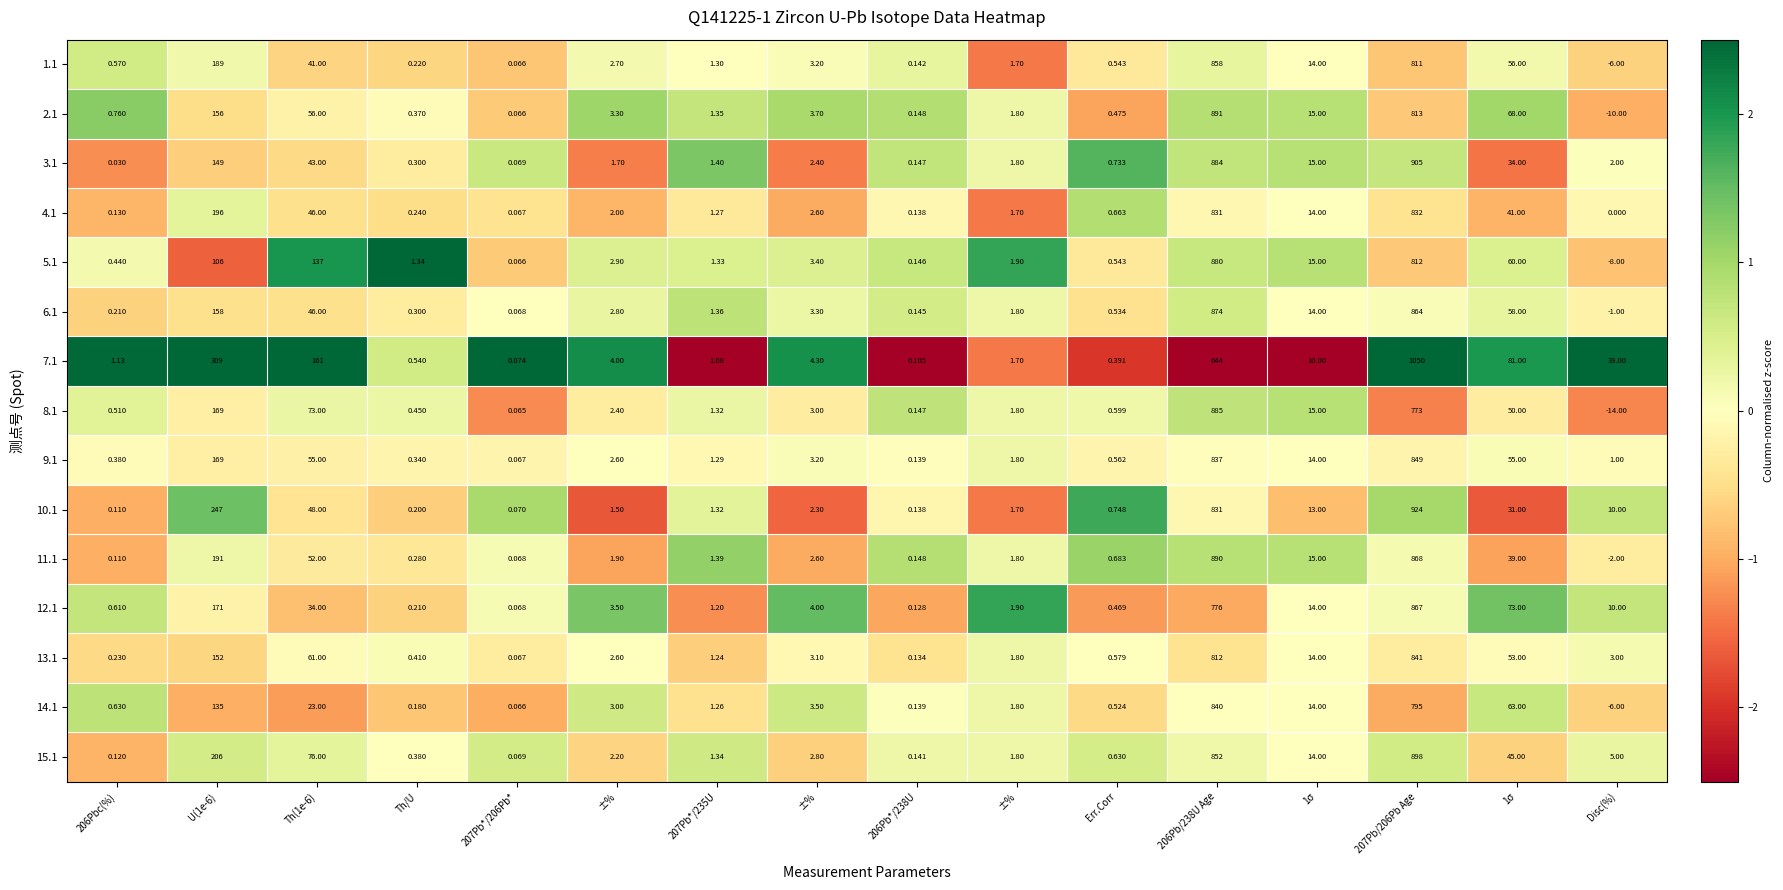

Count the number of data series in this chart.

15